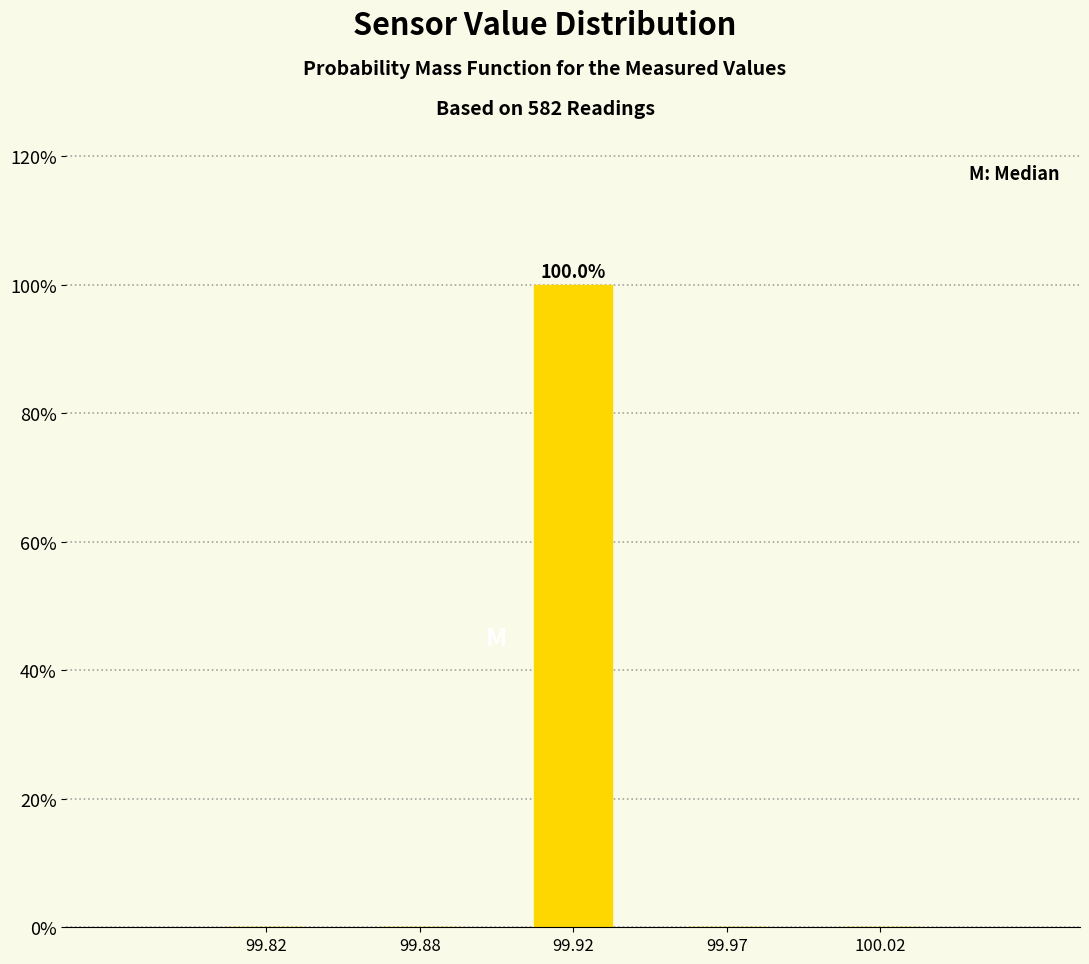

Reading left to right, list all the values displayed in this chart.

99.82=0	99.88=0	99.92=100	99.97=0	100.02=0